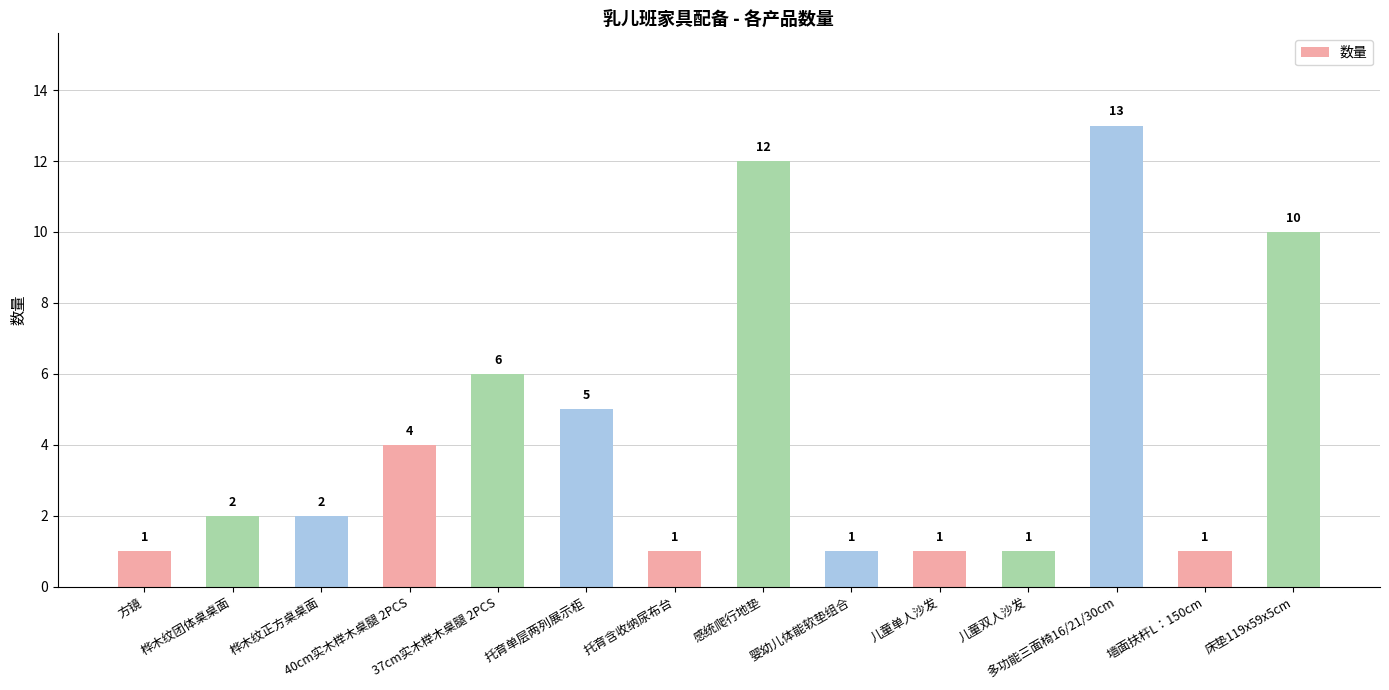

What is the average value?

4